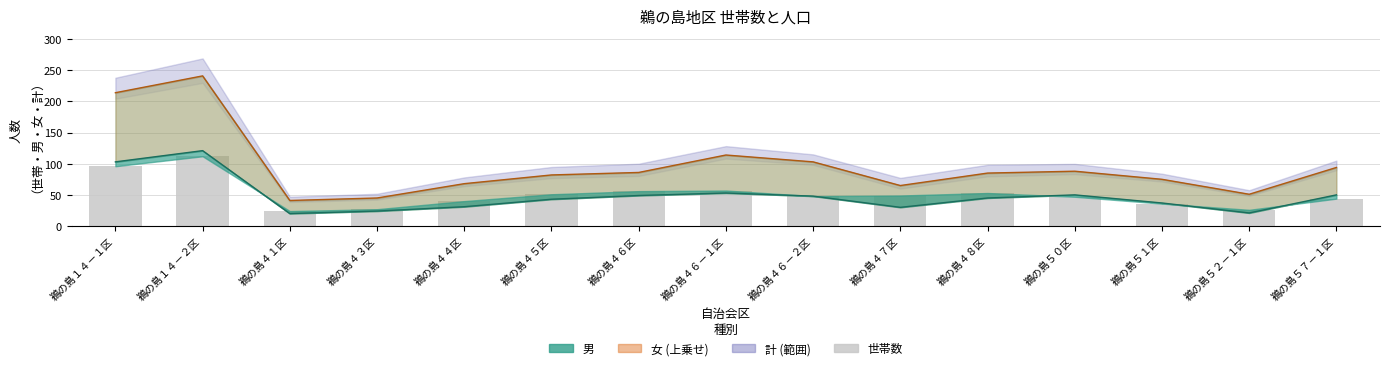

The chart shows a value of 96 at 鵜の島１４－１区. True or false?

True